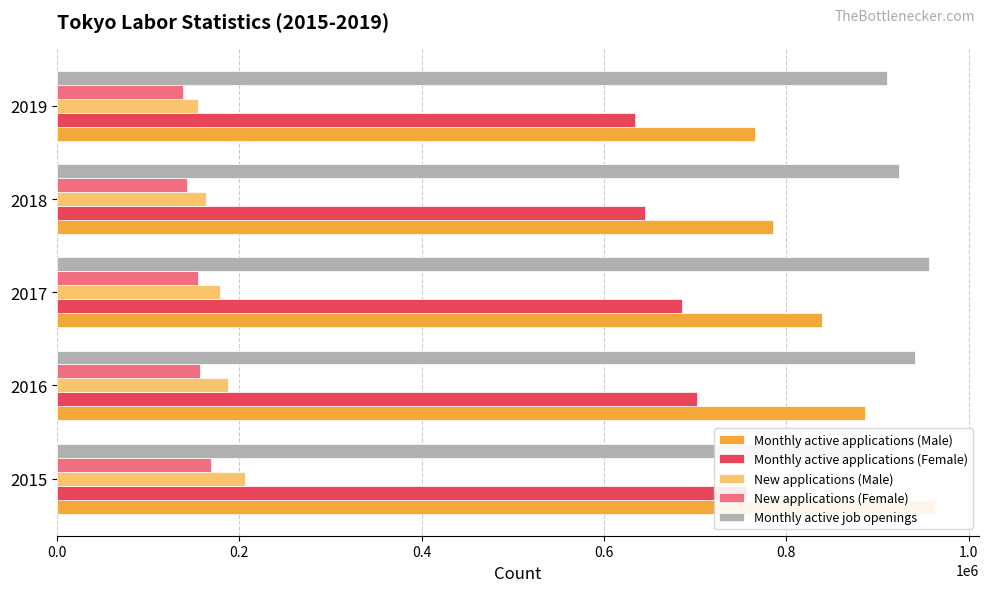

How many data points does each series have?

5